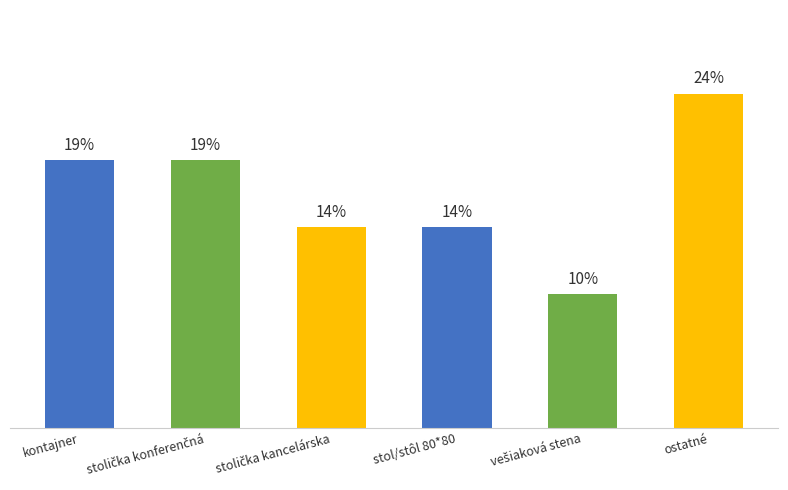

Does the chart contain stacked bars?

No